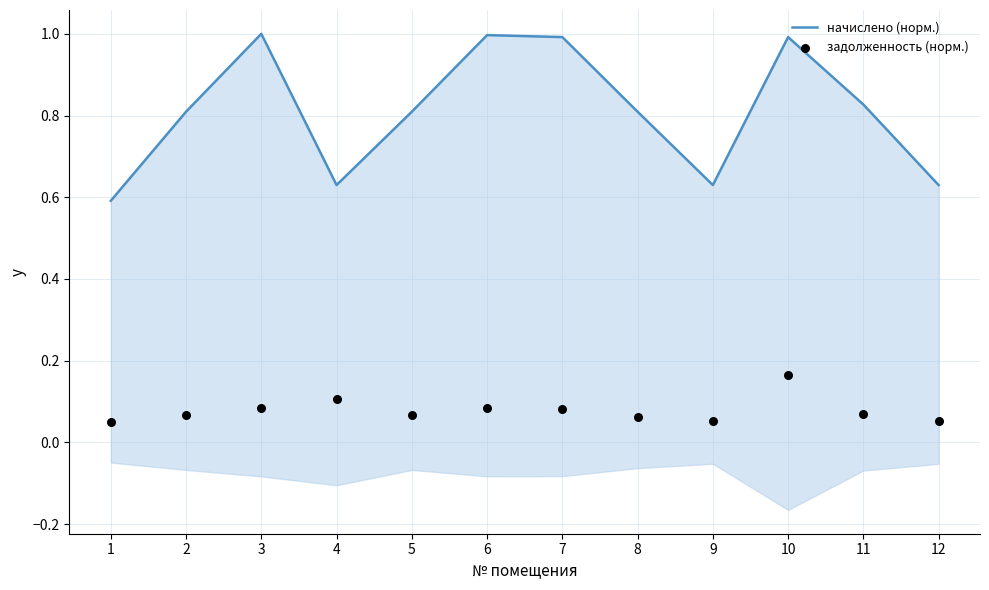

Which series has the largest Y range (max minus min)?

начислено (норм.)